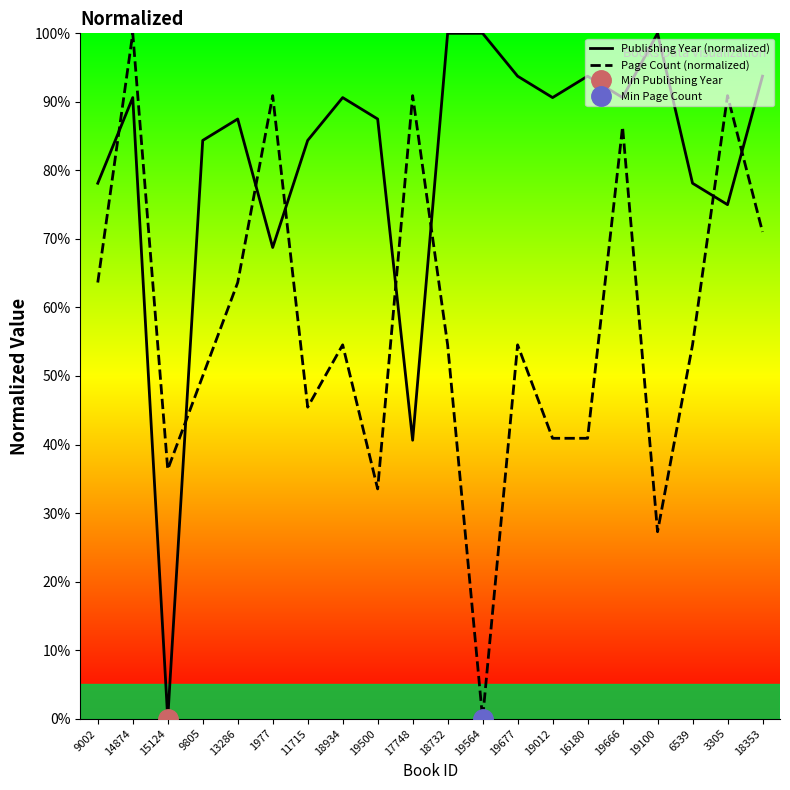

Rank the categories by Page Count (normalized) value from lowest to highest.

19564, 19100, 19500, 15124, 19012, 16180, 11715, 9805, 18934, 18732, 19677, 6539, 9002, 13286, 18353, 19666, 1977, 17748, 3305, 14874